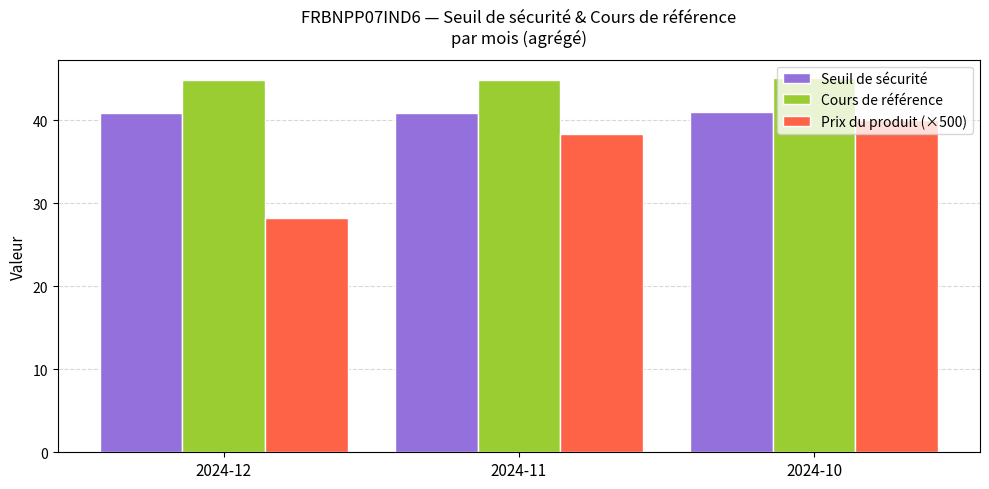

At which category is the sum across all series the highest?

2024-10